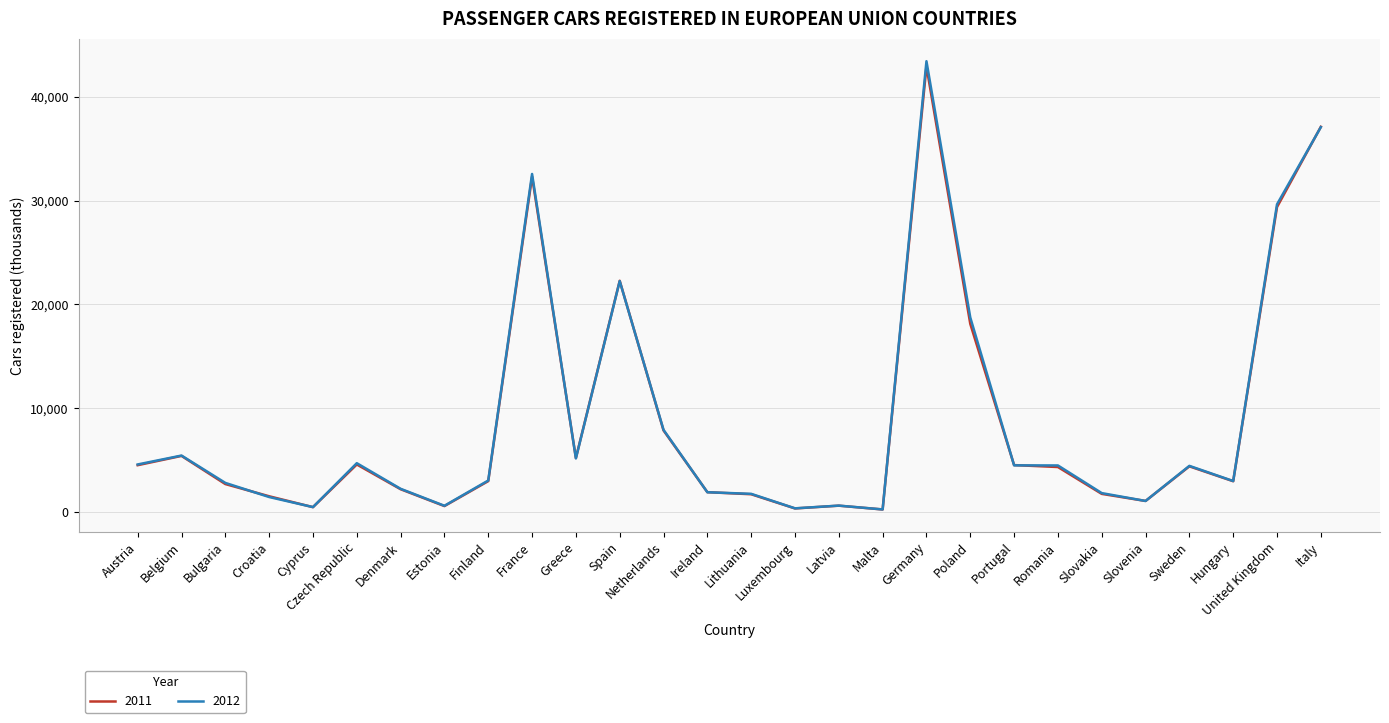

The value of 2011 at Poland is 29718. True or false?

False